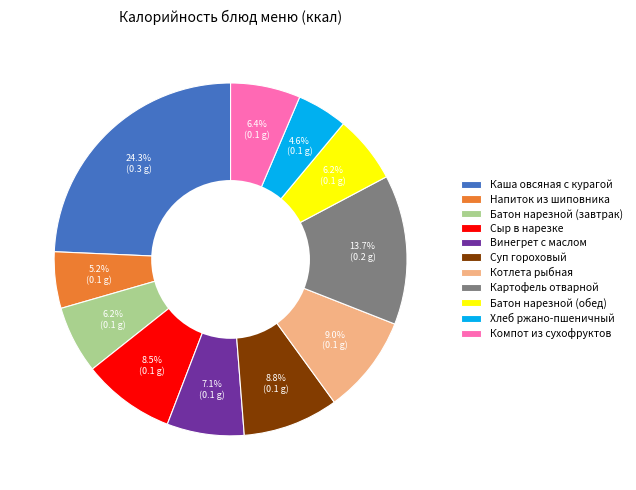

Is there any slice that represents more than half of the pie?

No